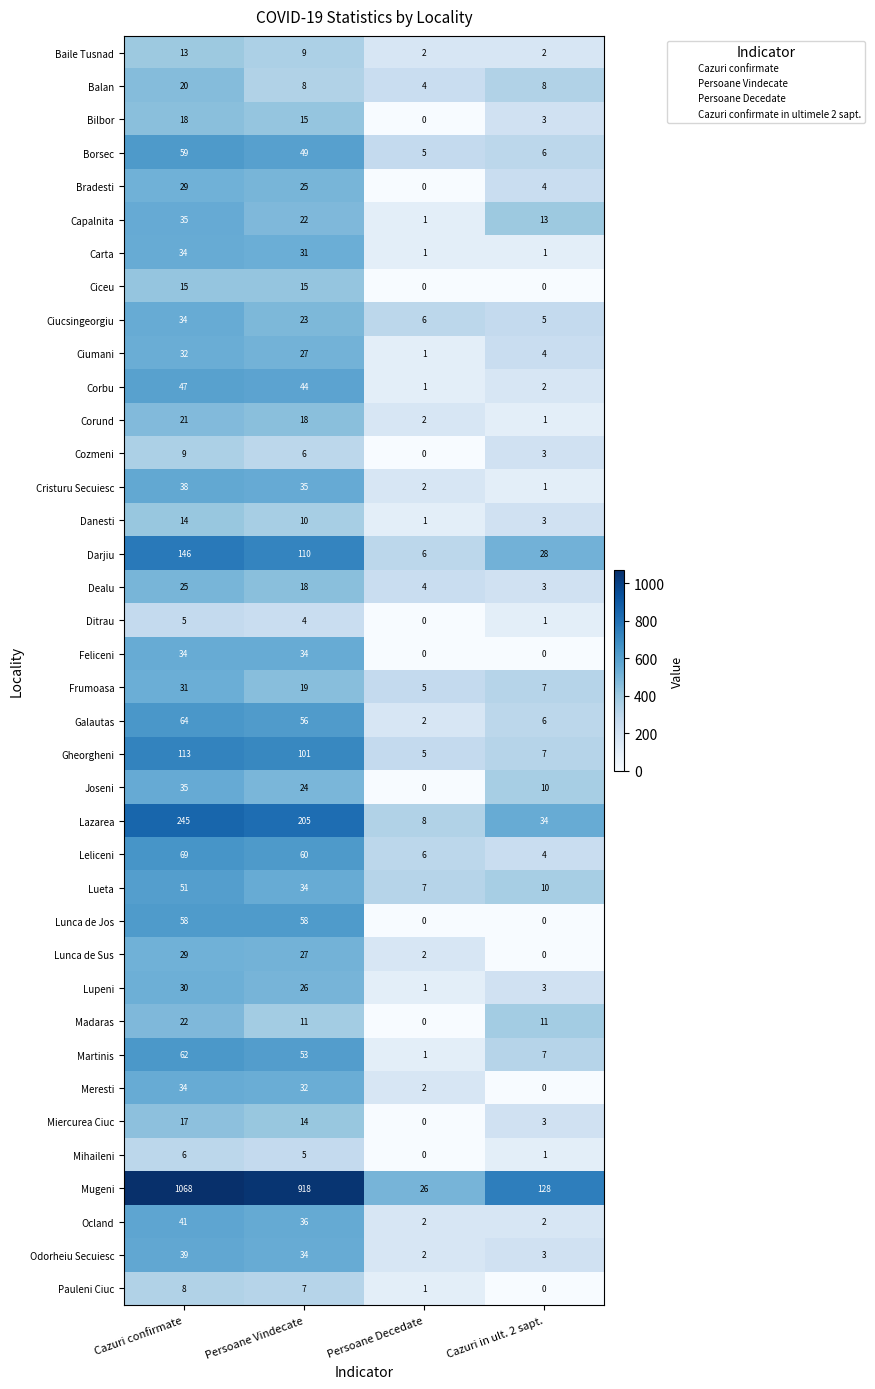

What is the spread (max minus min) of values at Cazuri in ult. 2 sapt.?

128